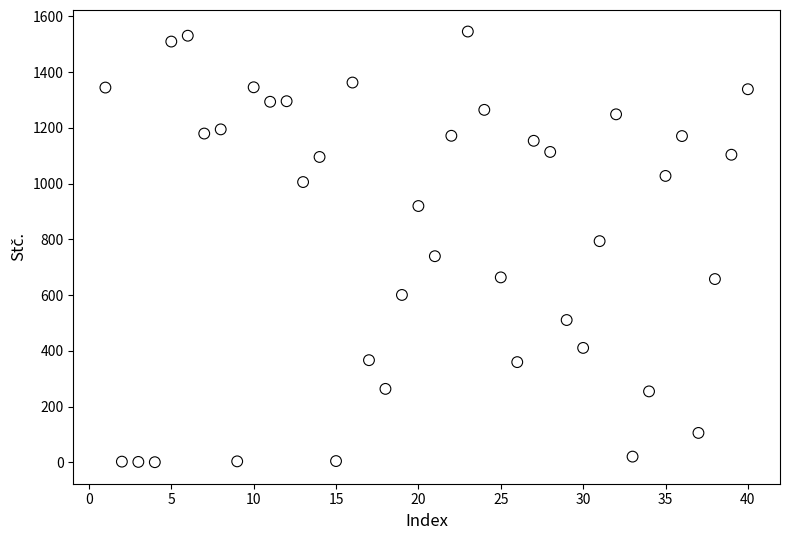

What is the range of X values (max minus min)?

39